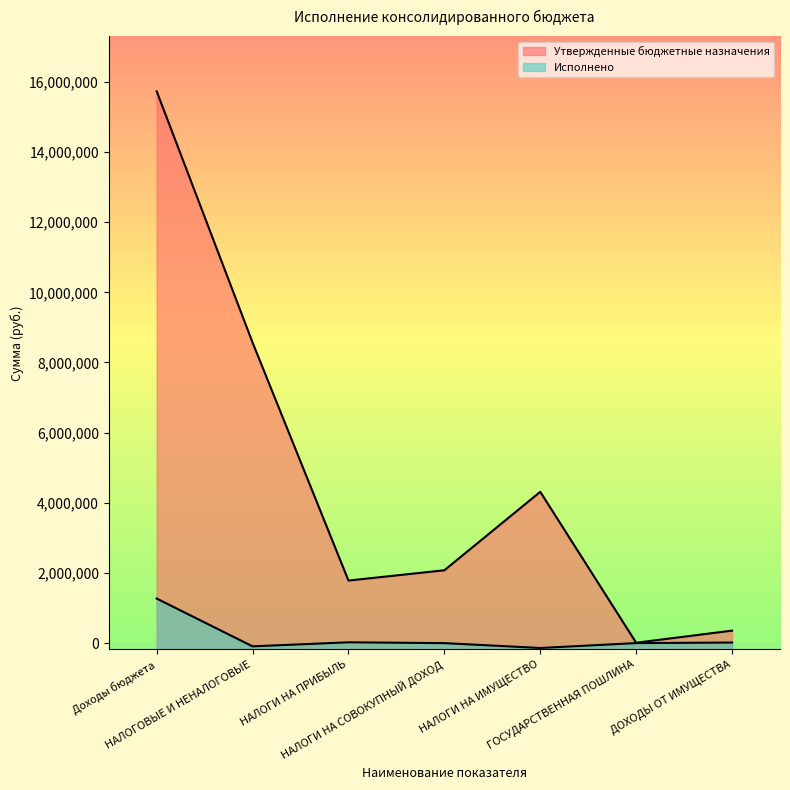

What is the value of the Утвержденные бюджетные назначения point at the 2nd from the left?

8567700.0